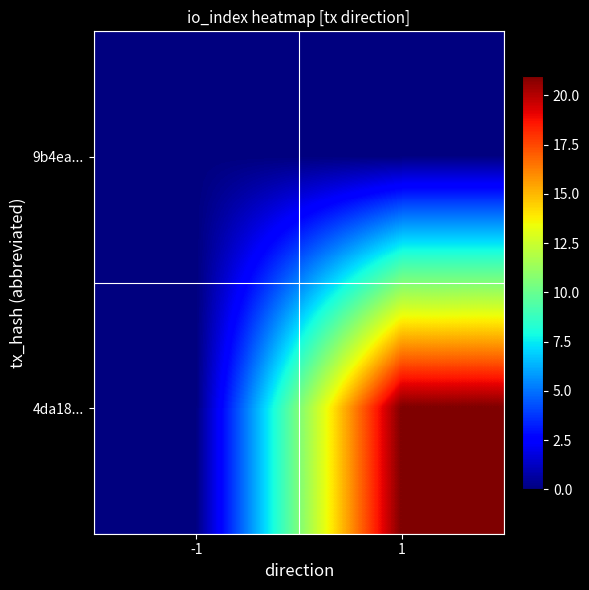

At 1, list the series in order from smallest to largest.

9b4ea..., 4da18...